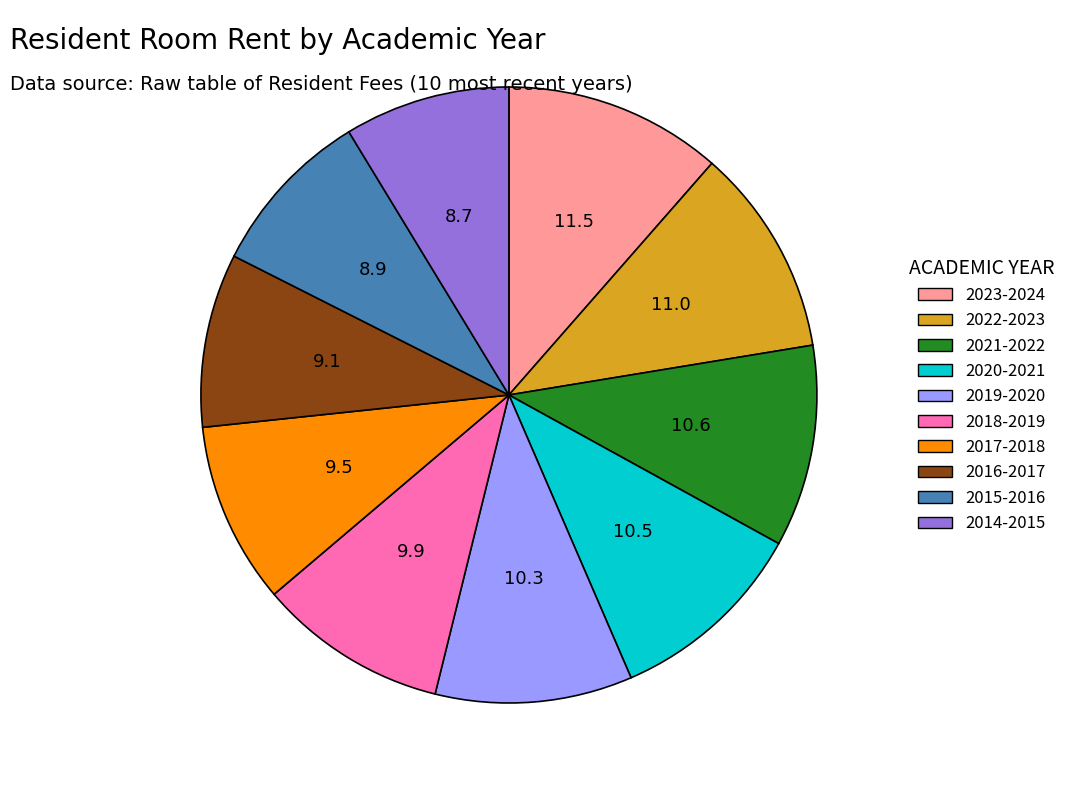

Does any single category account for the majority?

No